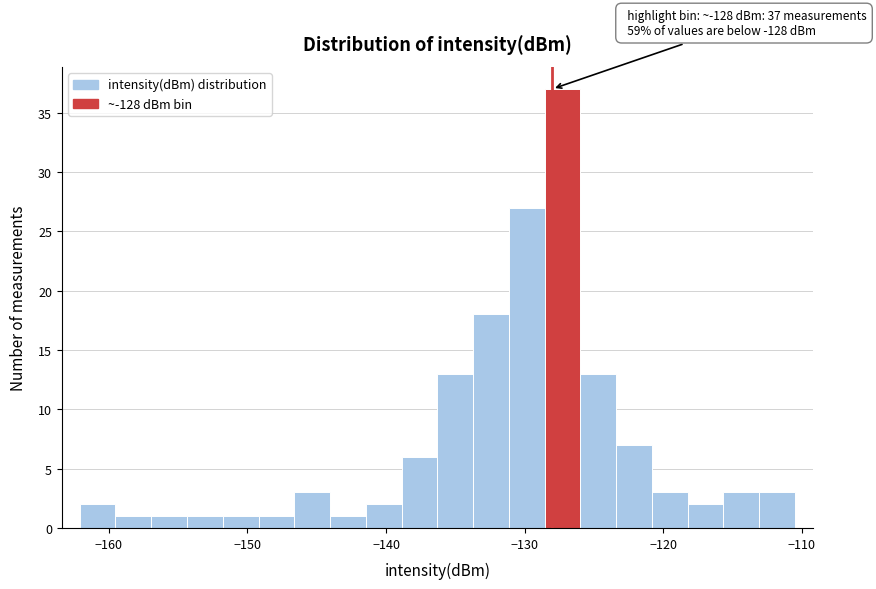

Read against the x-axis, roughly where is the centre of the tallest bar?

-127